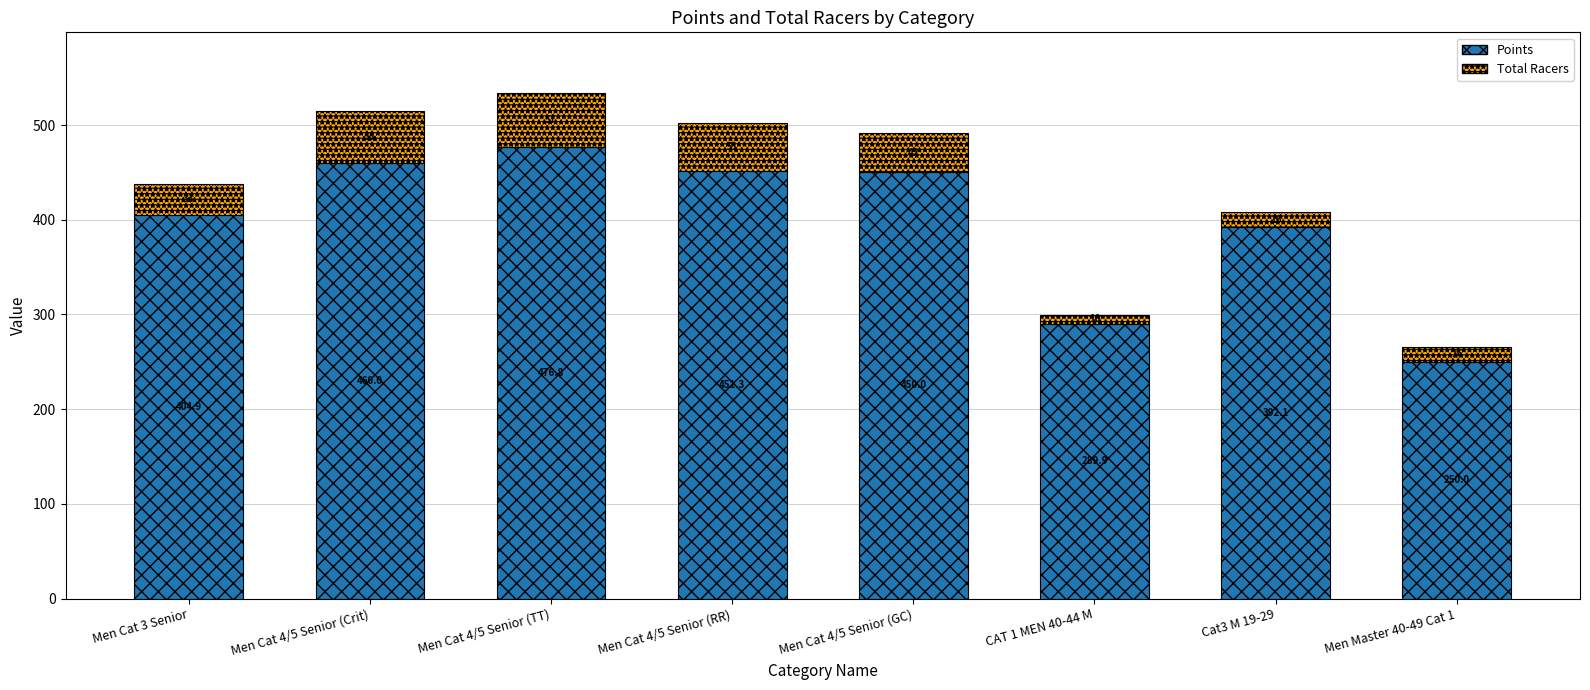

What is the difference between the second highest and minimum values in the Points series?

210.0